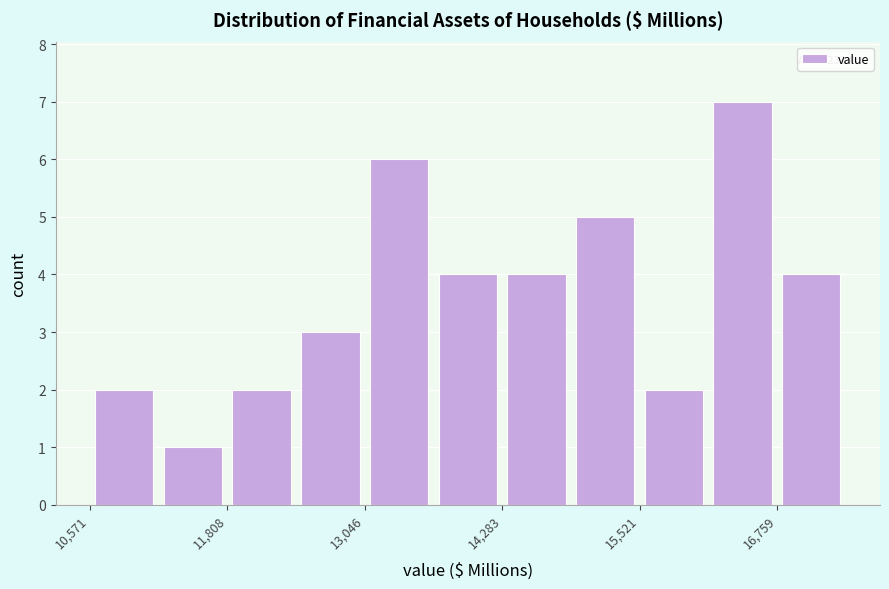

Read against the x-axis, roughly where is the centre of the tallest bar?

16400